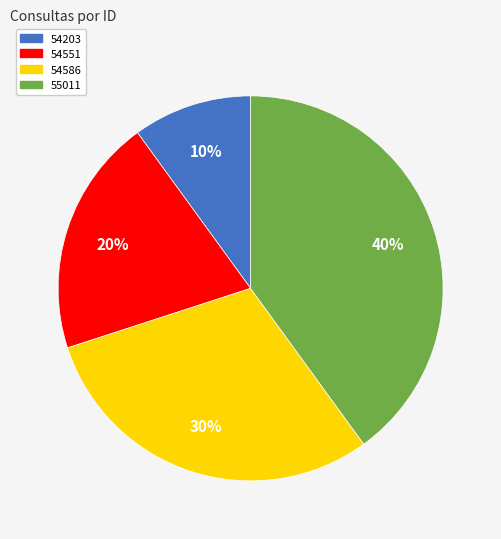

Is 55011 the majority of the pie?

No